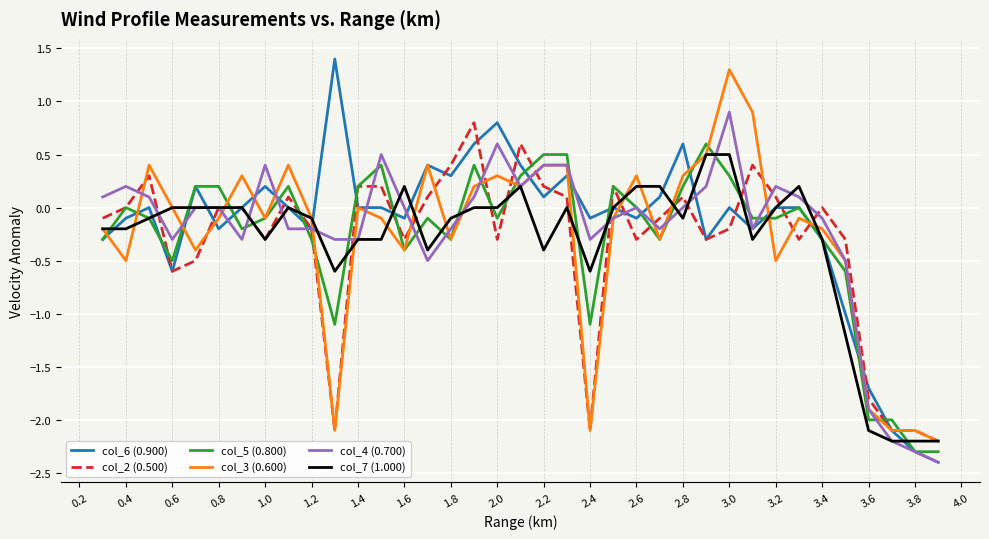

Which series has the largest range (max minus min)?

col_6 (0.900)